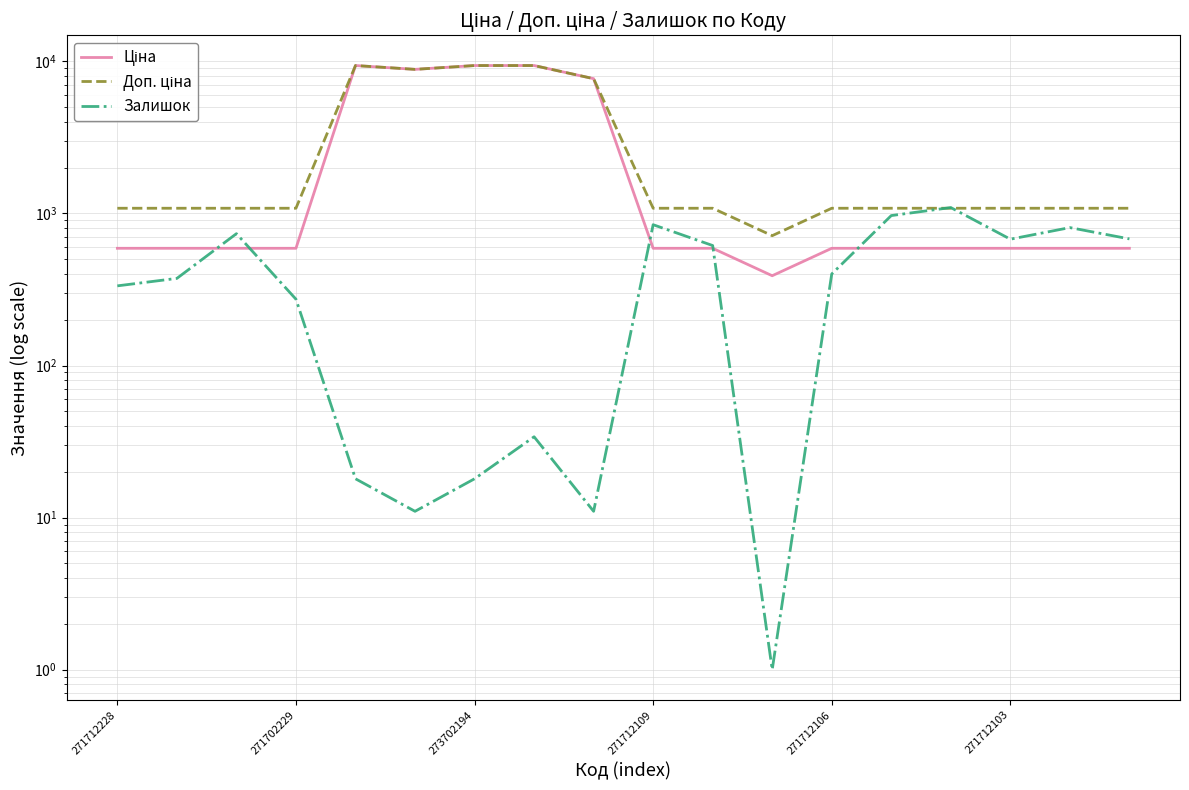

How many data points in Доп. ціна are above 1081?

17